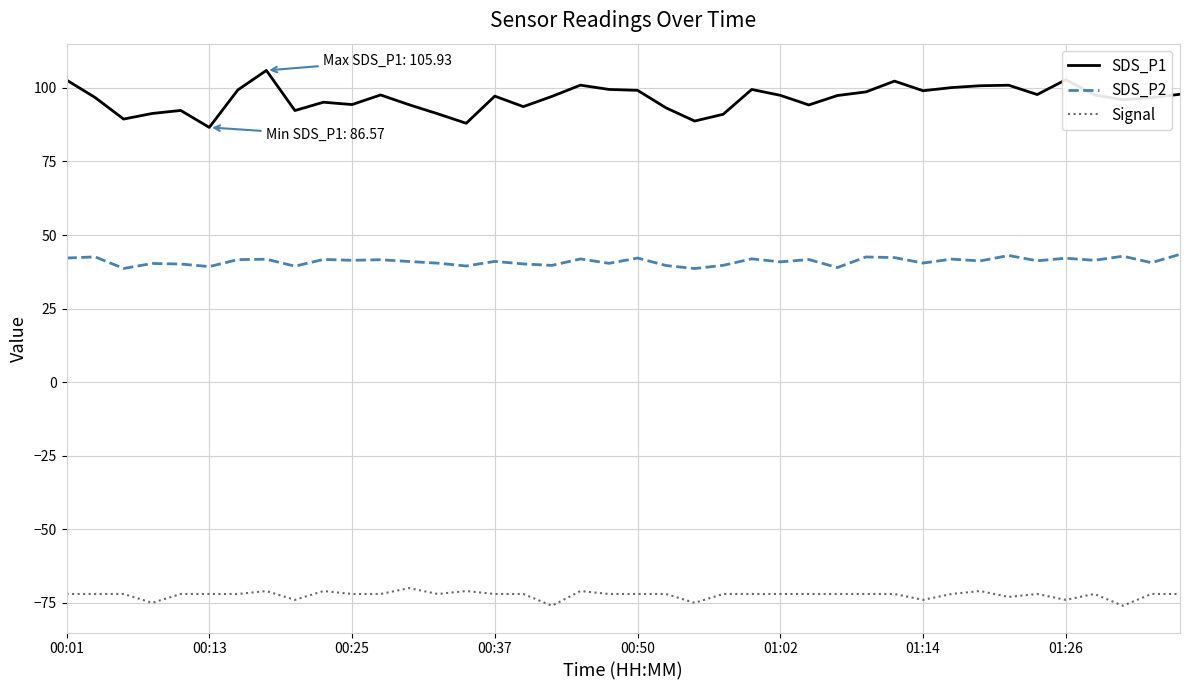

Which series has the largest total across all categories?

SDS_P1